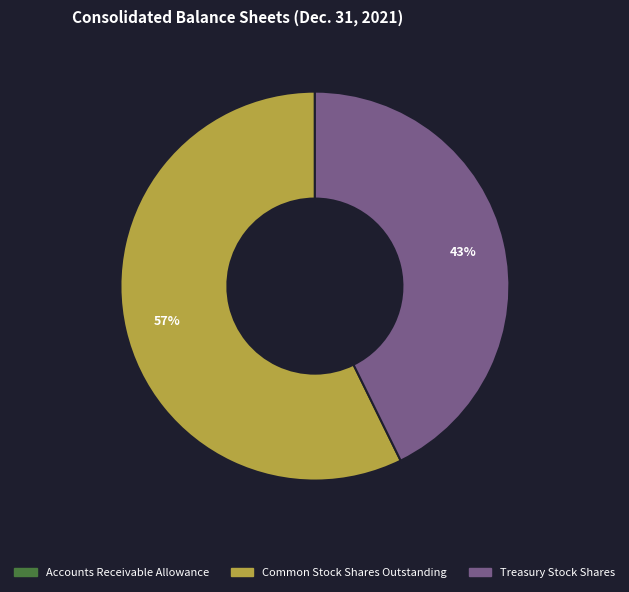

To the nearest percent, what is the average slice percentage?

33%